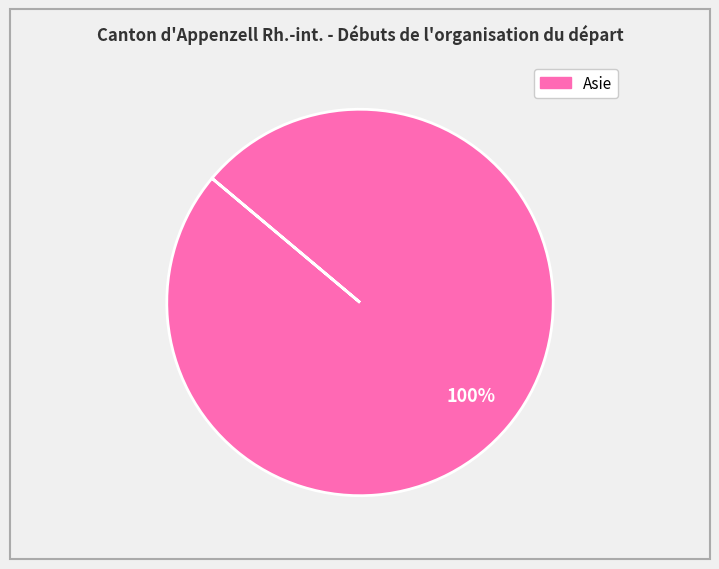

Is there a majority slice in this chart?

Yes